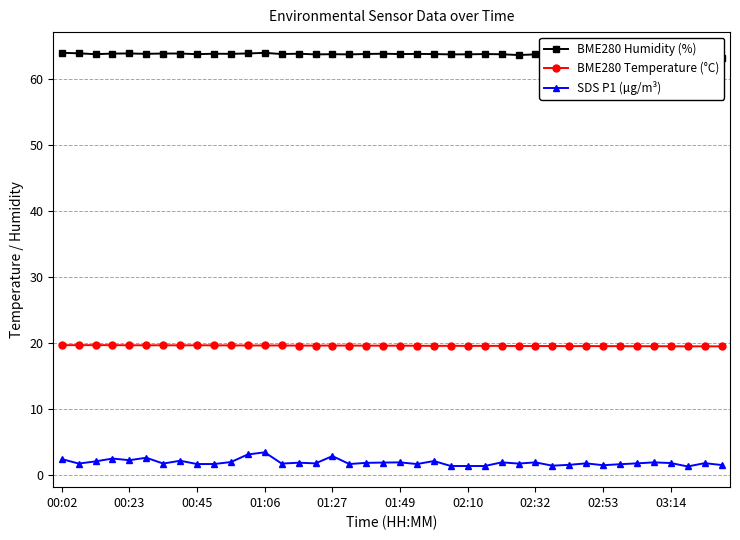

What is the highest value of the SDS P1 (µg/m³) series?

3.5